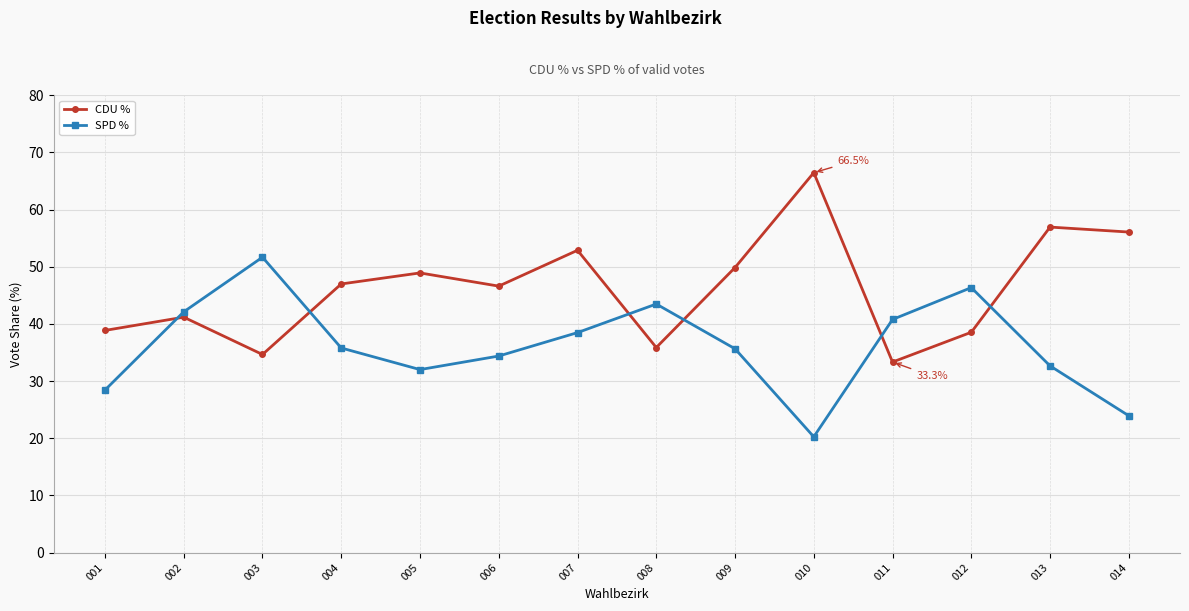

What is the value of the CDU % point at the 11th from the left?

33.3